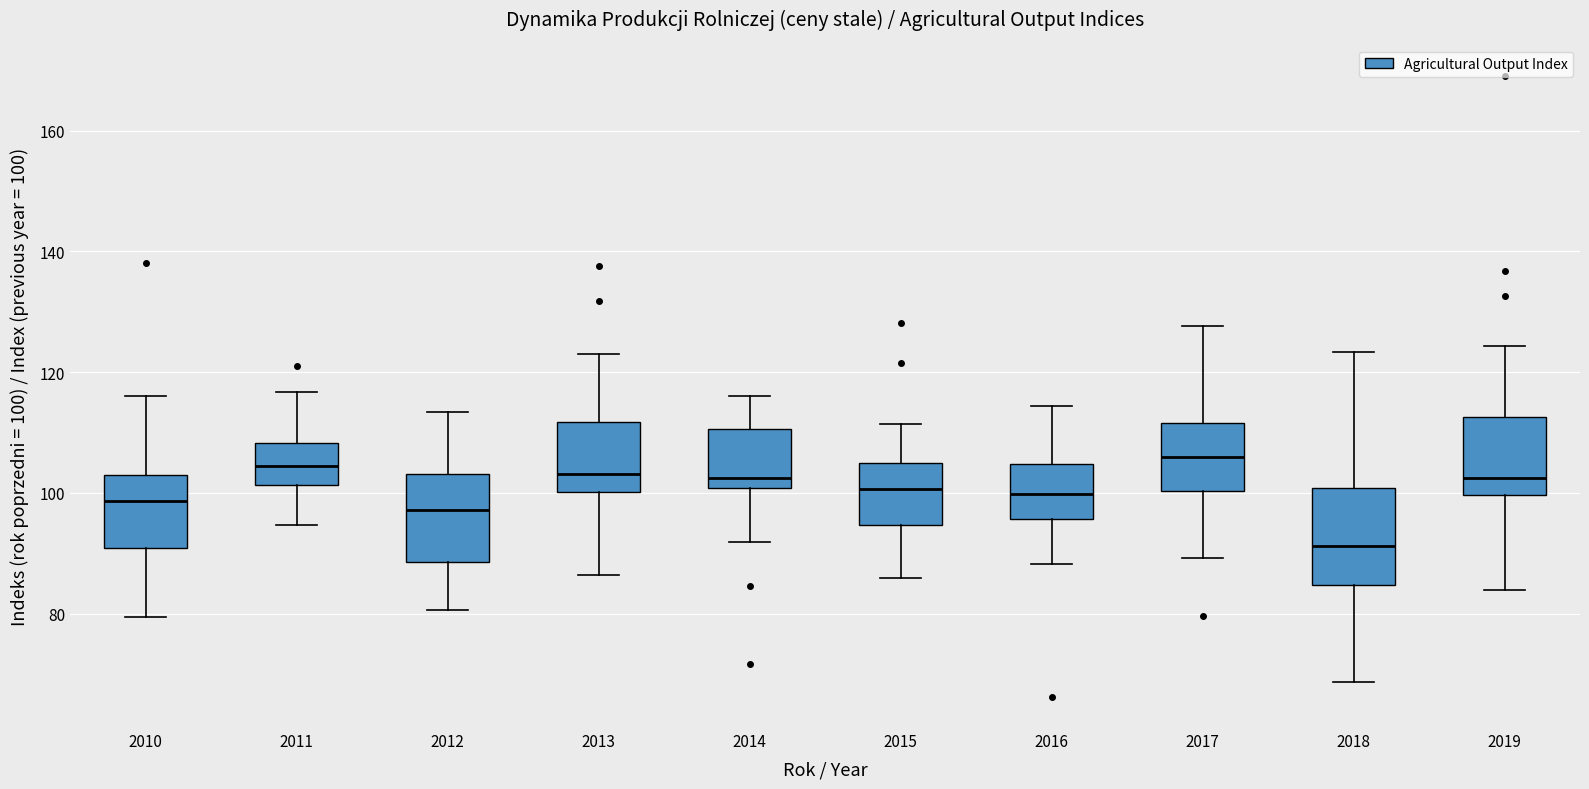

Reading left to right, read every box against the y-axis: the position of its median line, the range the box covers, and the ends of its whiskers. The values are not printed on the chart, so give them approximately, as read against the axis.

2010: median 98, box 90 to 104, whiskers 80 to 116
2011: median 104, box 102 to 108, whiskers 94 to 116
2012: median 98, box 88 to 104, whiskers 80 to 114
2013: median 104, box 100 to 112, whiskers 86 to 122
2014: median 102, box 100 to 110, whiskers 92 to 116
2015: median 100, box 94 to 104, whiskers 86 to 112
2016: median 100, box 96 to 104, whiskers 88 to 114
2017: median 106, box 100 to 112, whiskers 90 to 128
2018: median 92, box 84 to 100, whiskers 68 to 124
2019: median 102, box 100 to 112, whiskers 84 to 124